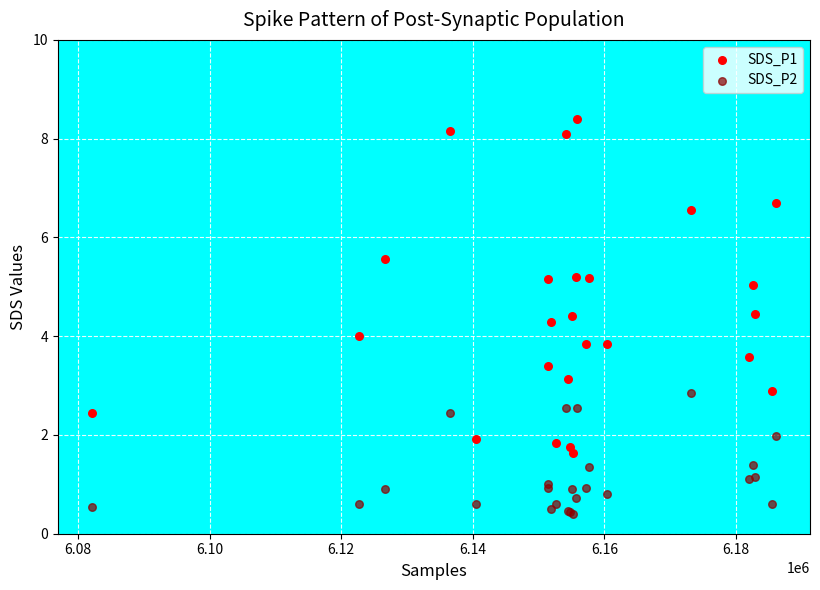

Which series reaches the minimum Y coordinate?

SDS_P2